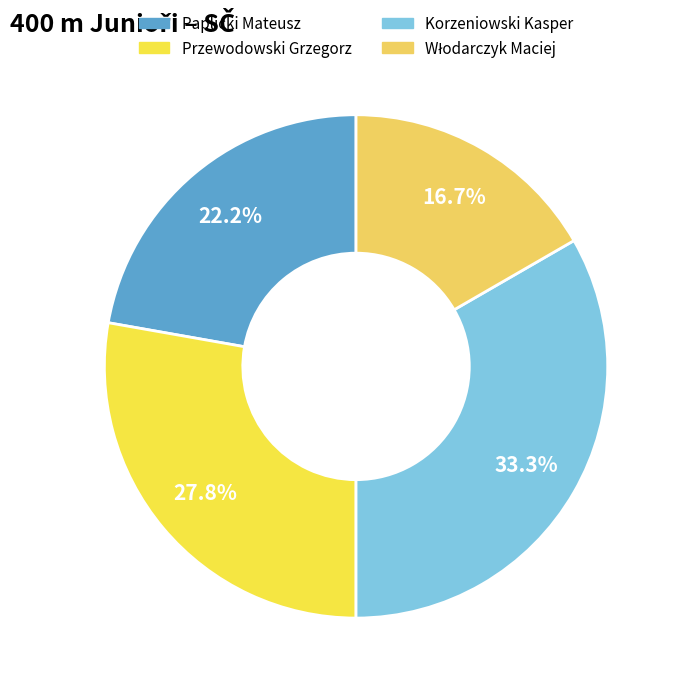

How many slices are in this pie chart?

4